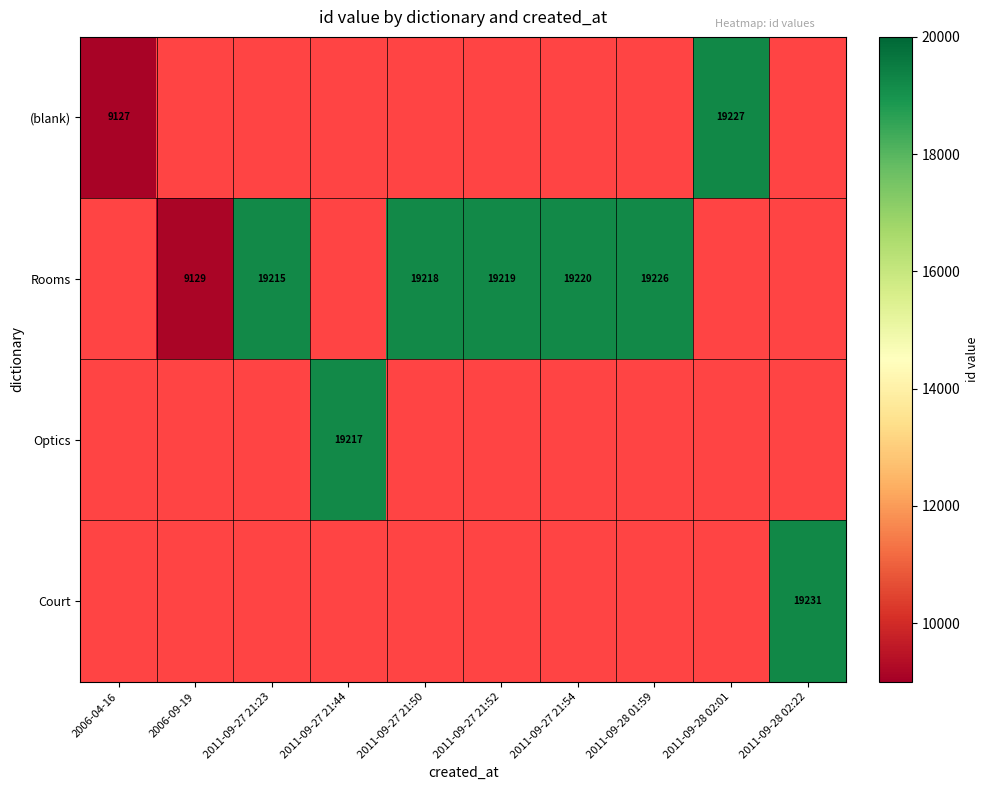

Which has a higher value, 2011-09-28 02:01 or 2011-09-28 02:22?

2011-09-28 02:22